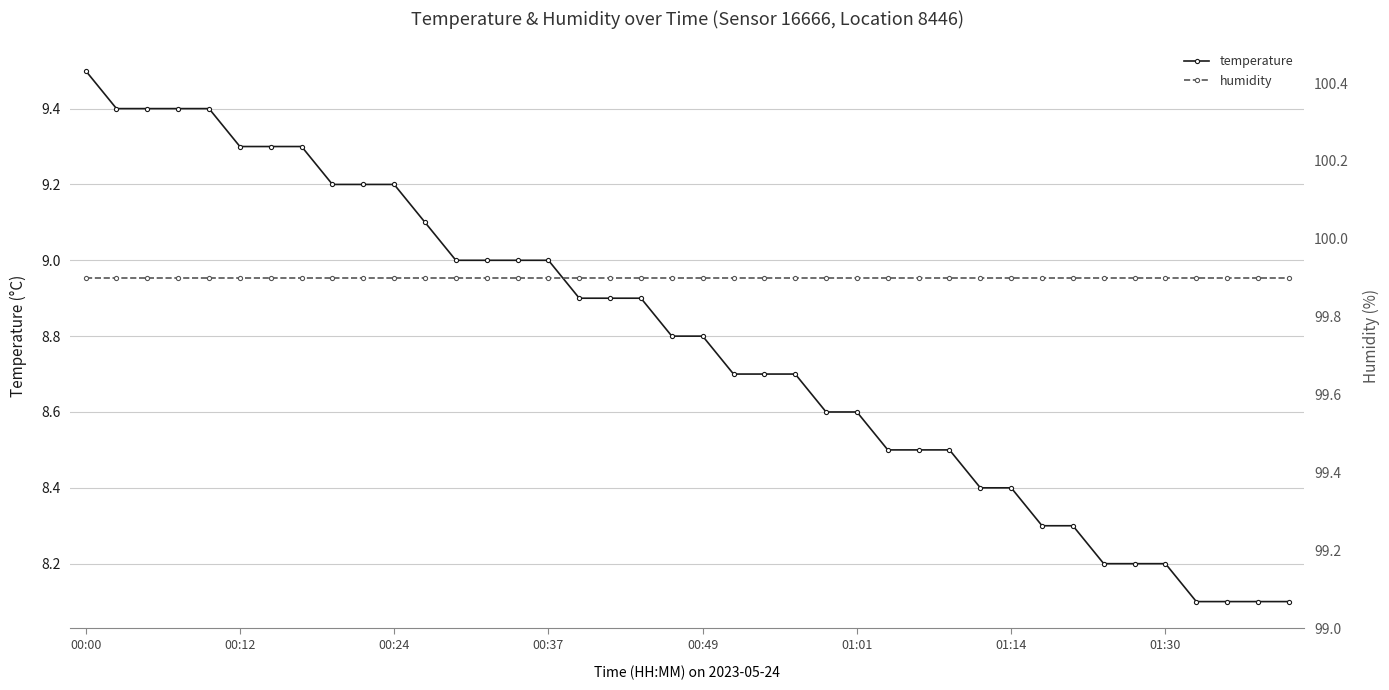

What are all the series names shown in the legend?

temperature, humidity